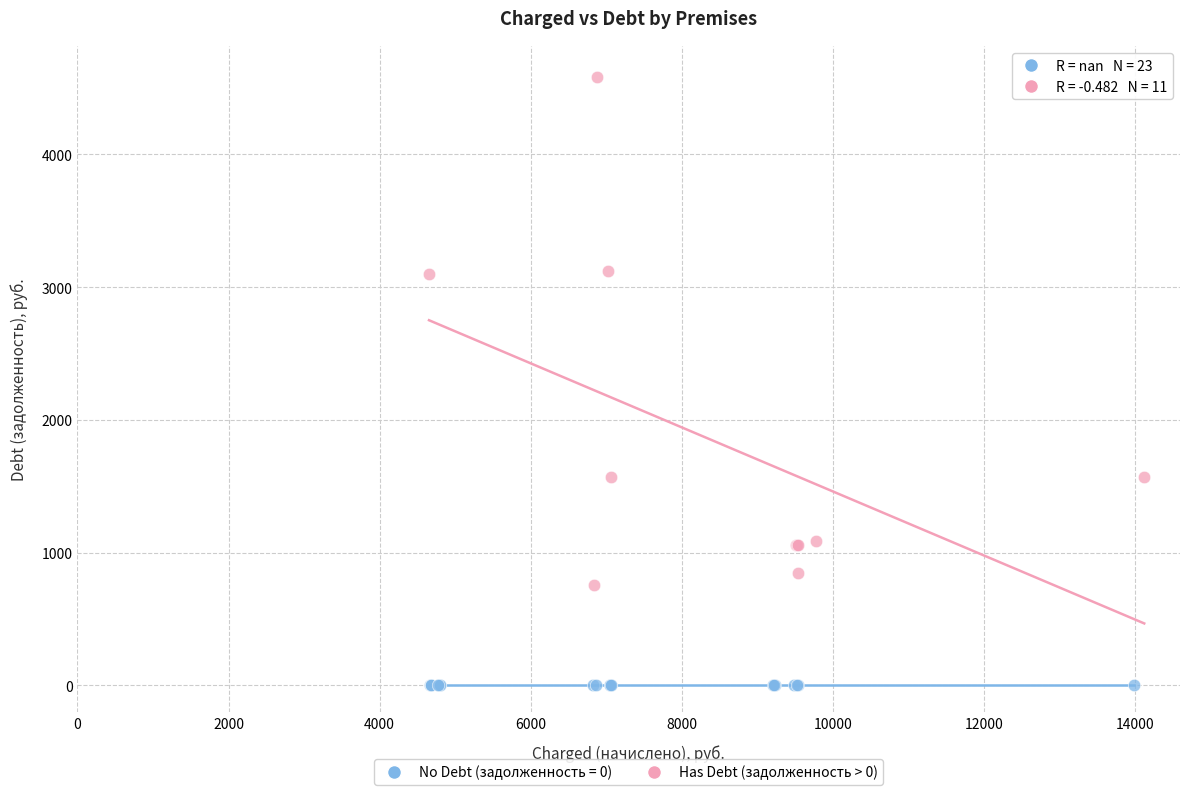

Which series reaches the maximum Y coordinate?

Has Debt (задолженность > 0)